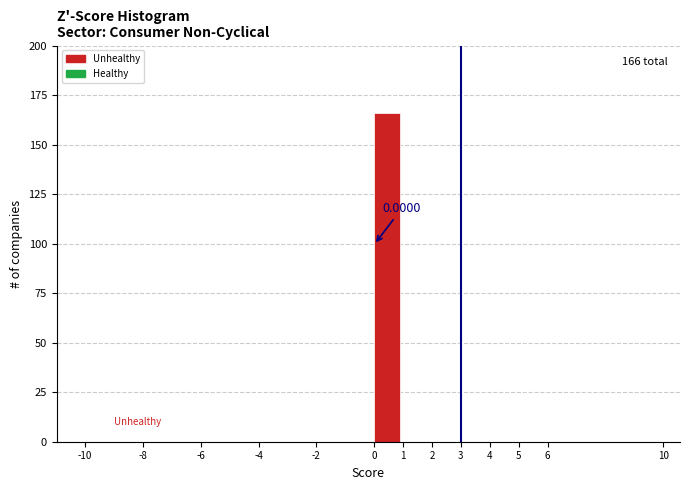

Which range on the x-axis has the tallest bar?

0 to 1